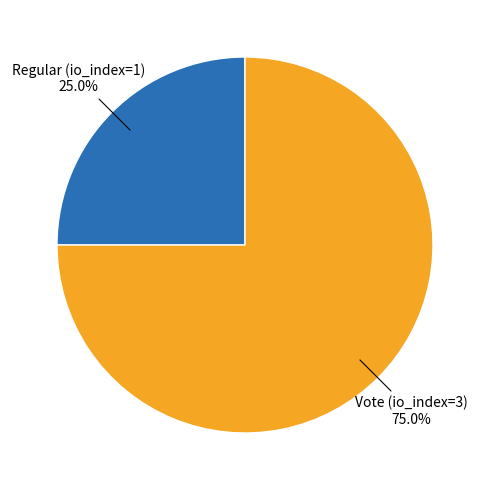

Is there any slice that represents more than half of the pie?

Yes